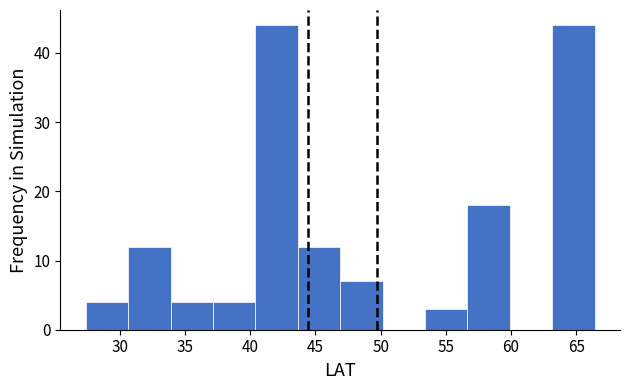

Reading left to right, list every bar in this chart as the range it spans on the x-axis followed by its height. Neither the bar edges nor the heights are printed on the chart, so give them approximately, as read against the axes.

27.40 to 30.65: 4
30.65 to 33.90: 12
33.90 to 37.15: 4
37.15 to 40.40: 4
40.40 to 43.65: 44
43.65 to 46.90: 12
46.90 to 50.15: 7
50.15 to 53.40: 0
53.40 to 56.65: 3
56.65 to 59.90: 18
59.90 to 63.15: 0
63.15 to 66.40: 44